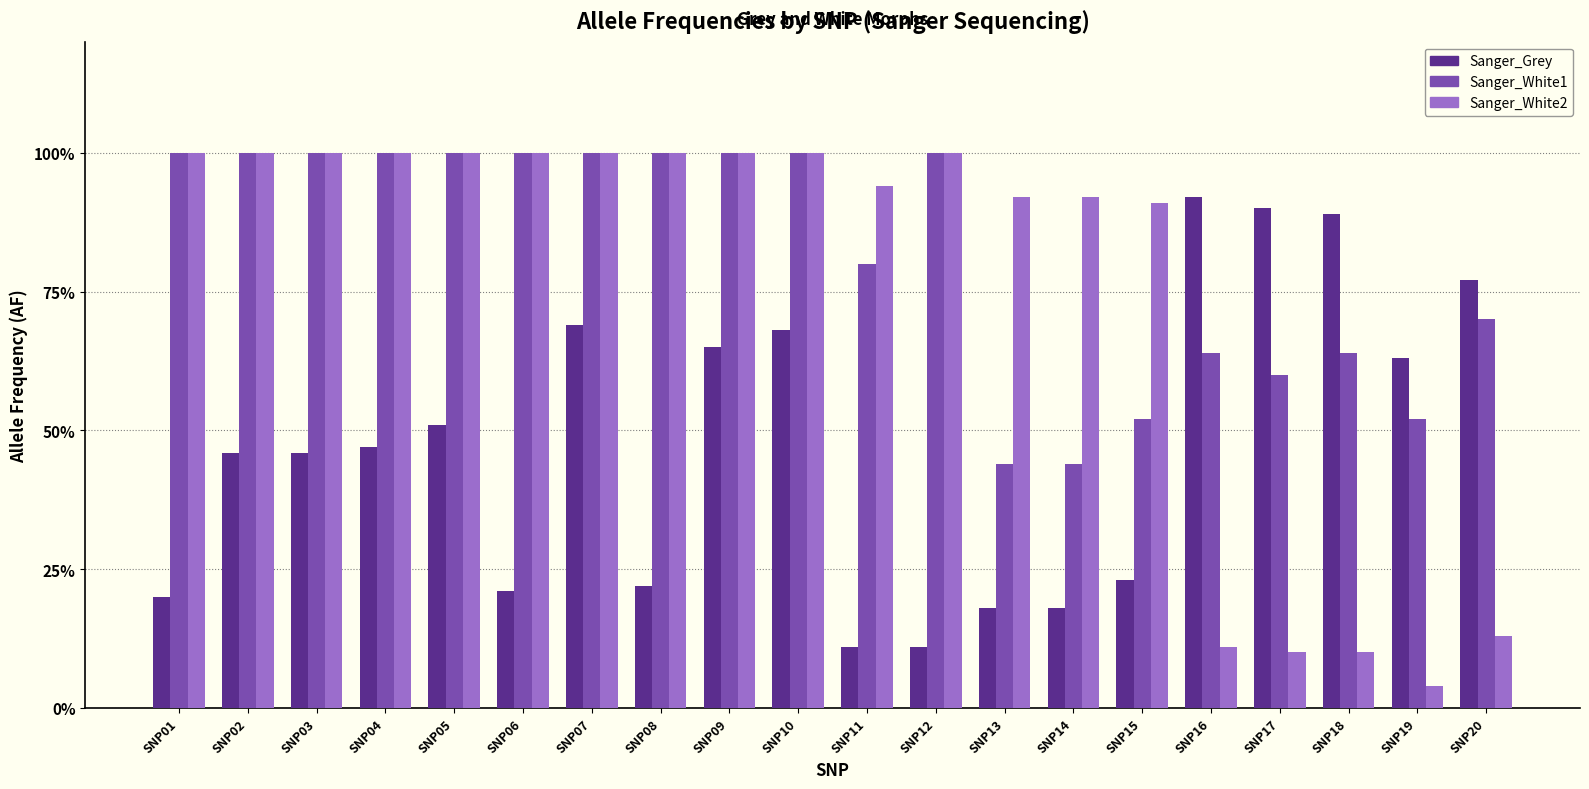

Is it true that Sanger_White1 equals 0.6 at SNP16?

True